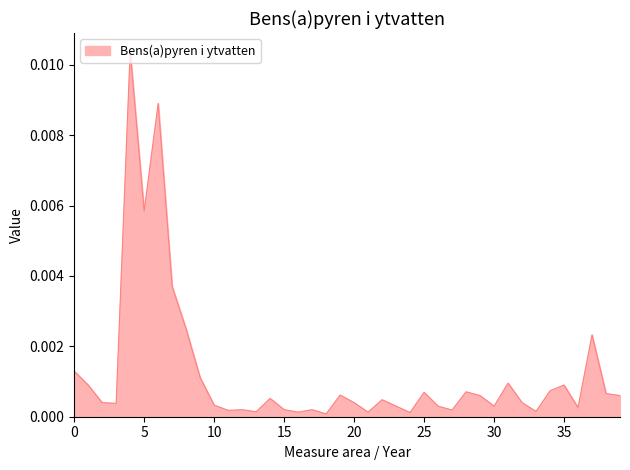

Does the chart have visible grid lines?

No